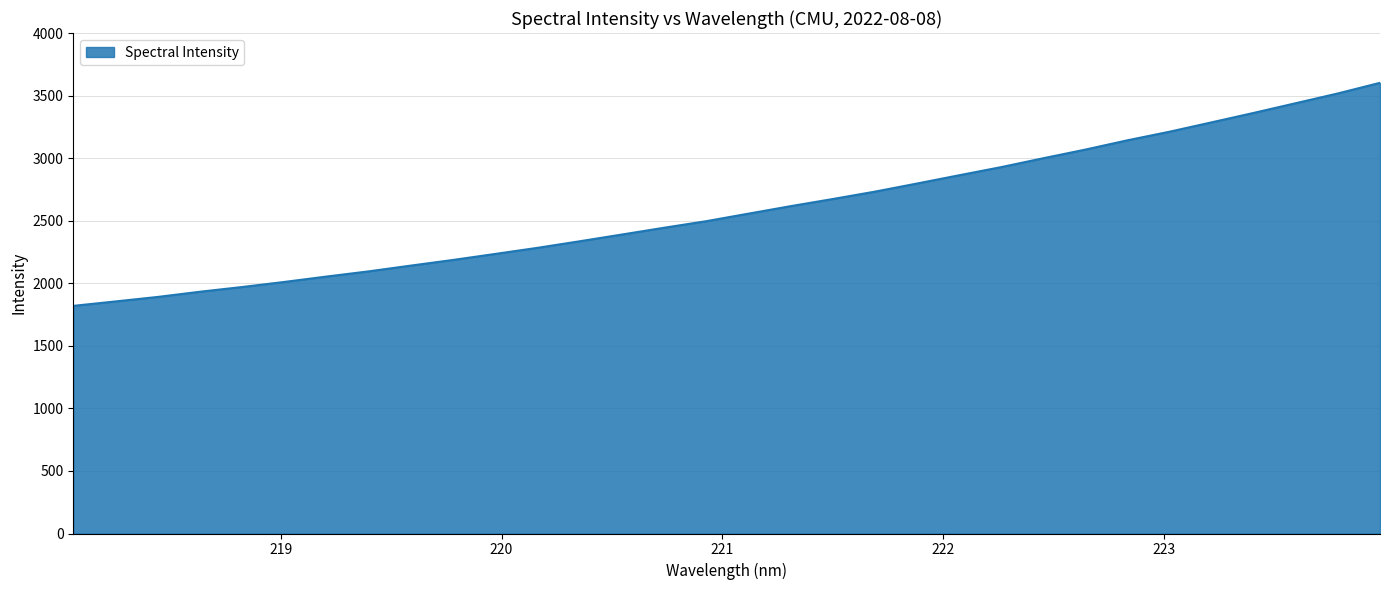

What is the minimum value shown in the chart?

1819.4